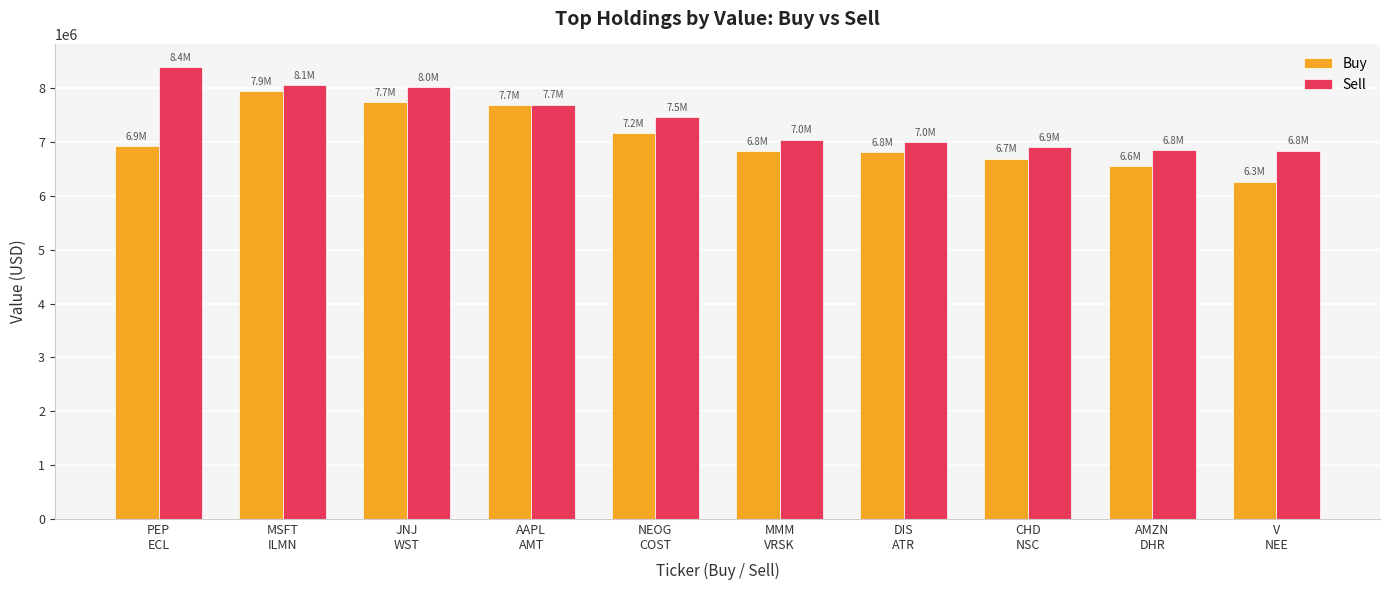

What is the difference between the maximum and minimum values in the Sell series?

1554000